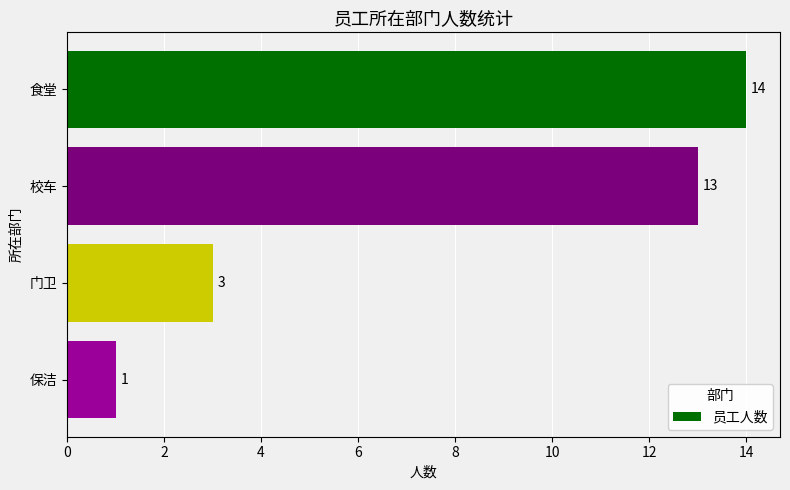

True or false: the data shows 20 at 校车.

False